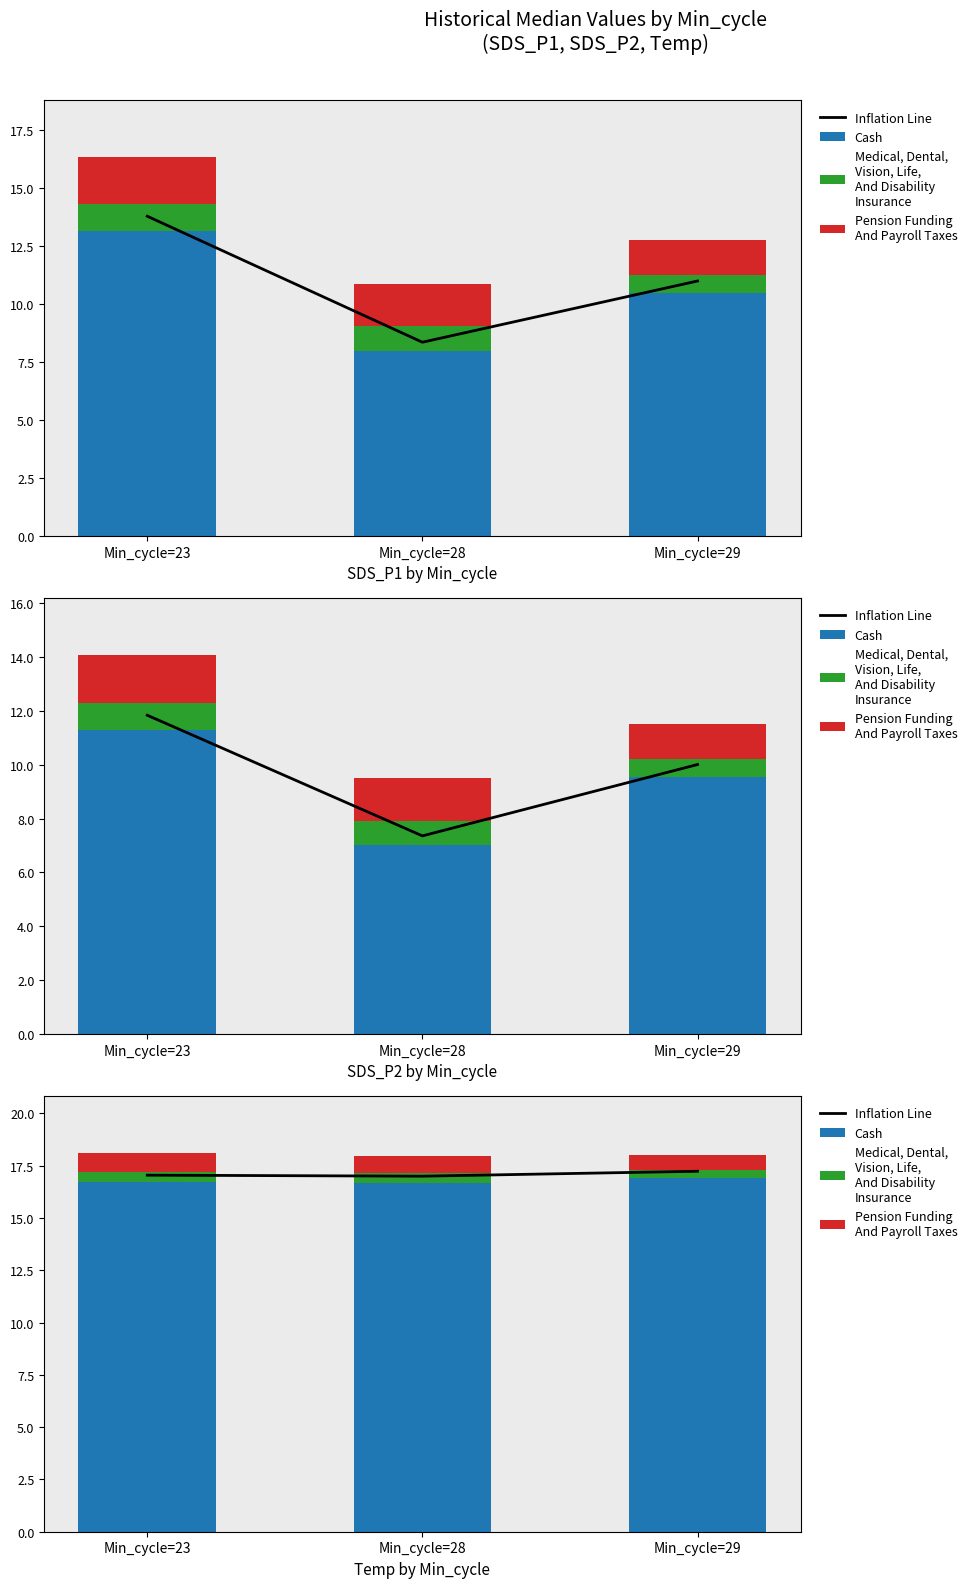

Rank the series at Min_cycle=23 from highest to lowest value.

Inflation Line, Cash, Pension Funding And Payroll Taxes, Medical, Dental, Vision, Life, And Disability Insurance